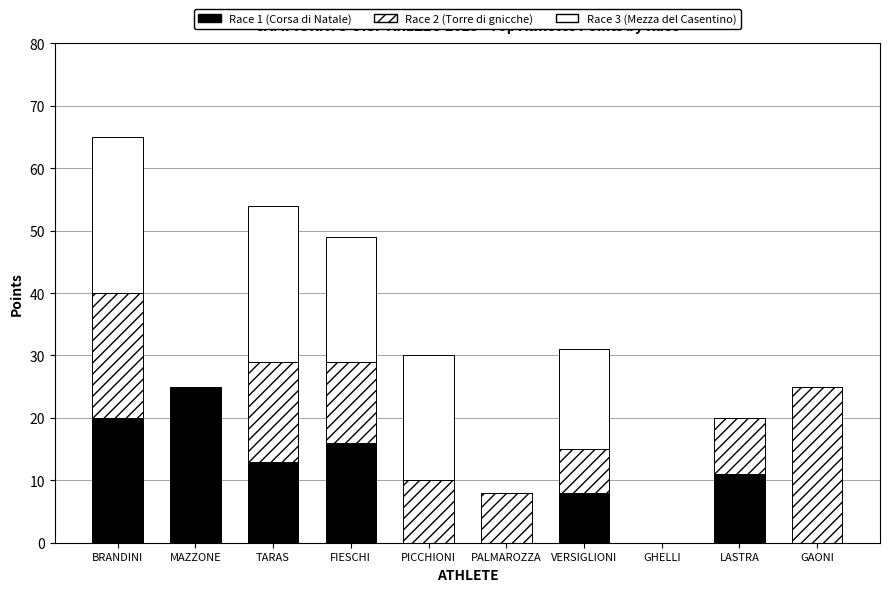

At PICCHIONI, list the series in order from smallest to largest.

Race 1 (Corsa di Natale), Race 2 (Torre di gnicche), Race 3 (Mezza del Casentino)